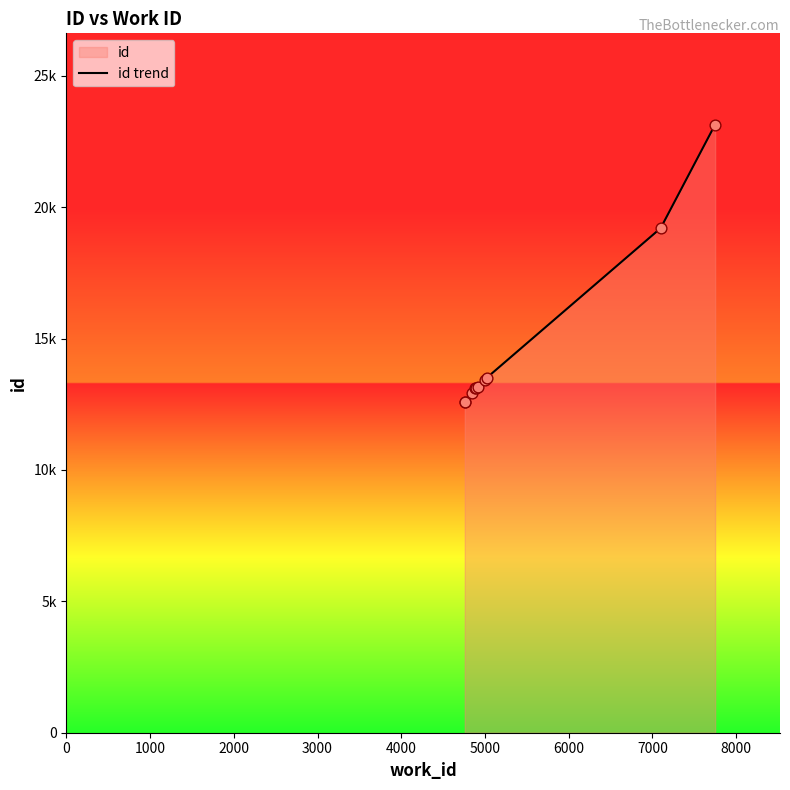

What is the ratio of the value at 3000 to the value at 1000?

1.0